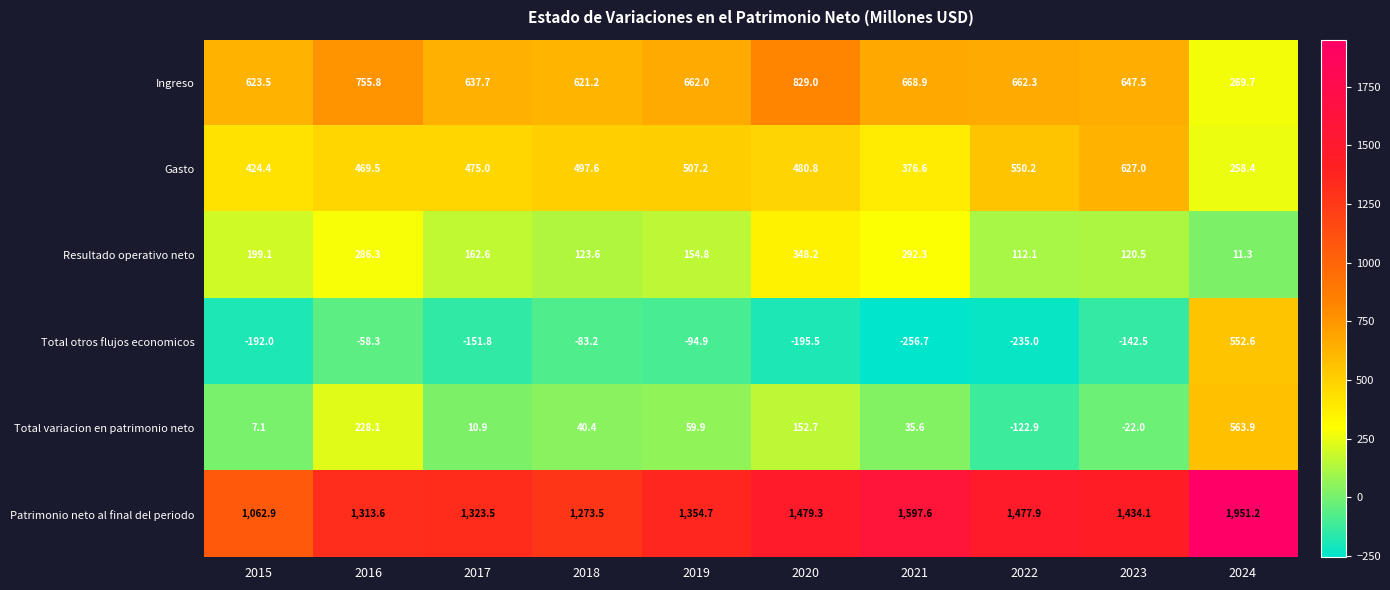

Which series has the widest spread of values?

Patrimonio neto al final del periodo